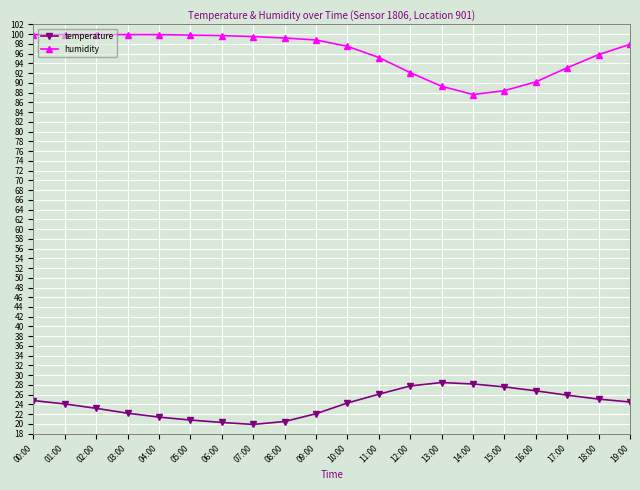

What are all the series names shown in the legend?

temperature, humidity